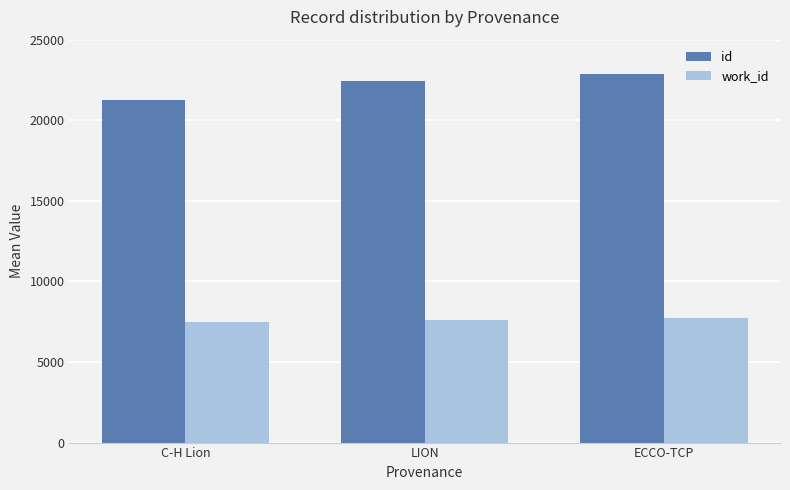

Is it true that work_id equals 7634 at LION?

True